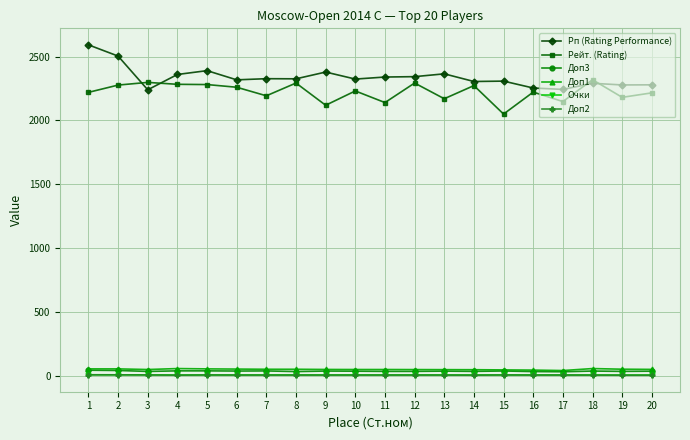

What is the approximate value of Доп1 at 2?

54.5